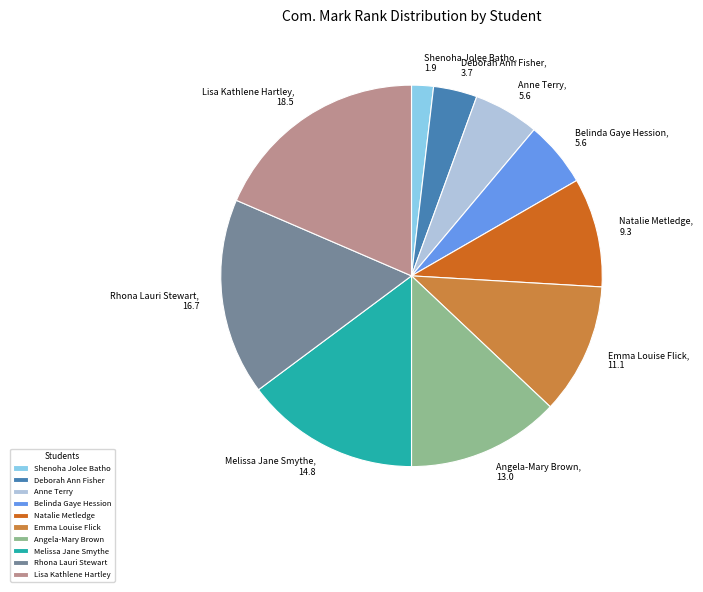

Approximately how many times larger is the value at Natalie Metledge compared to Melissa Jane Smythe?

0.6